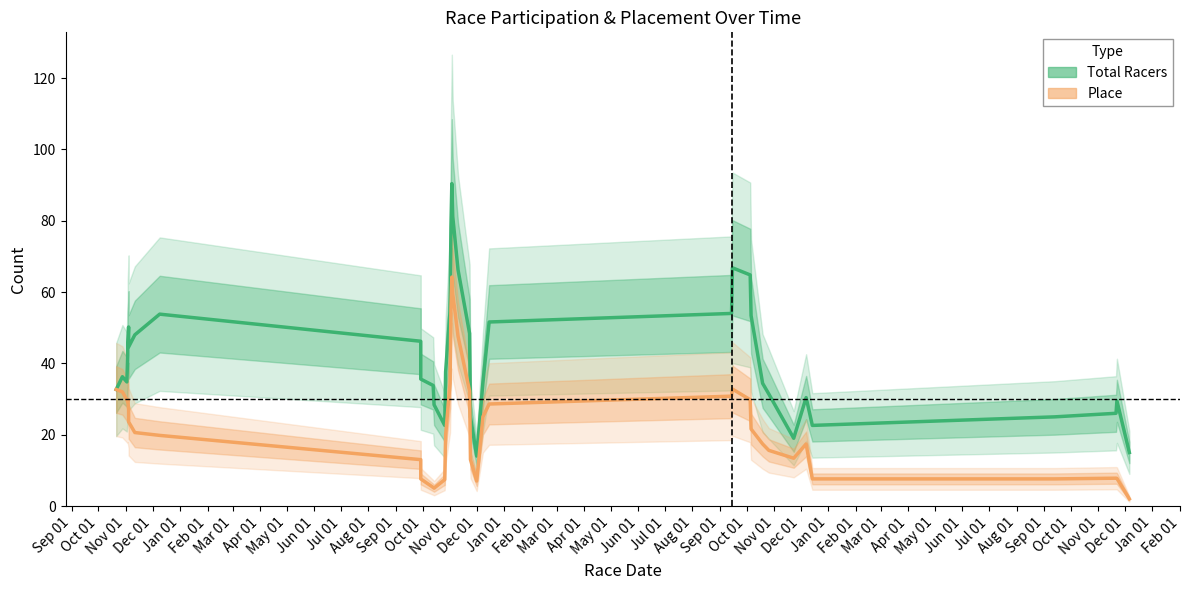

True or false: Total Racers and Place intersect in this chart.

False